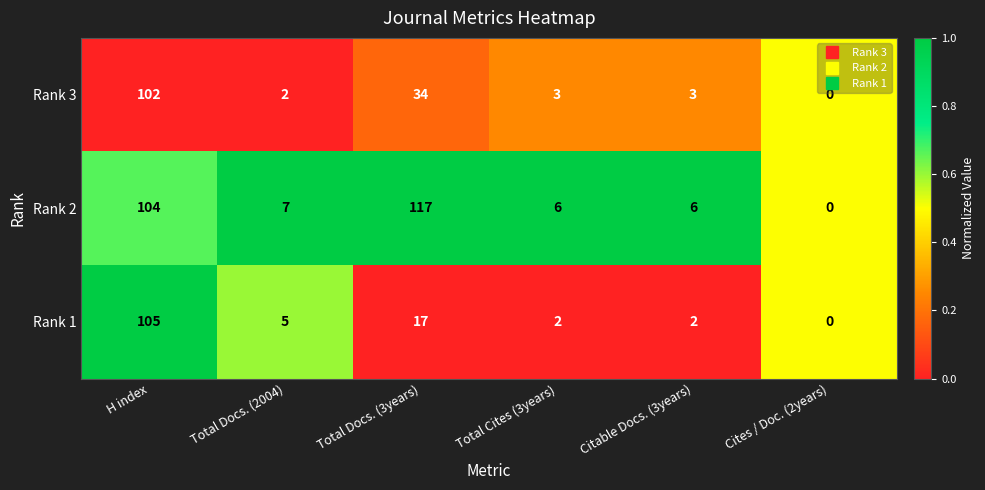

Where does the Rank 1 series first go above 5?

H index